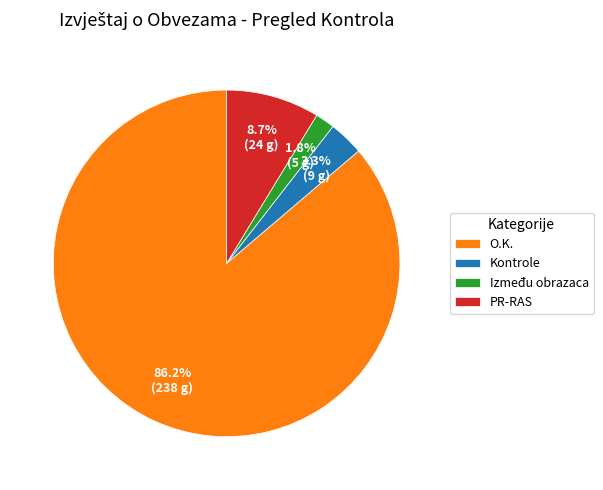

Which slice represents more than half of the pie?

O.K.